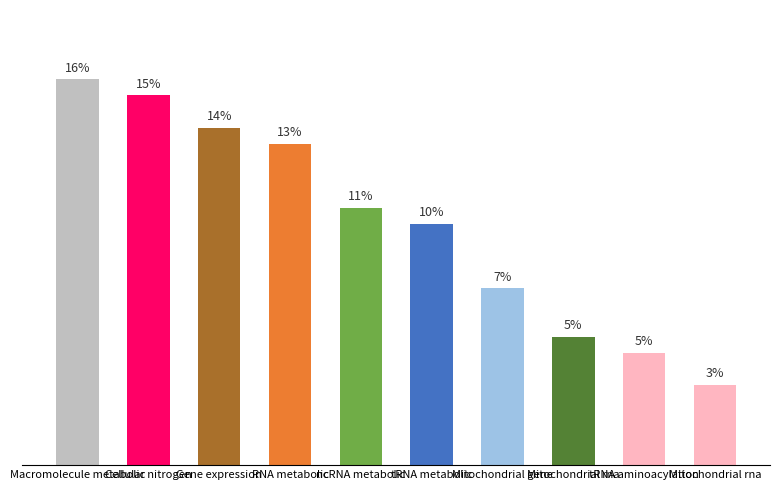

Does the chart contain any negative values?

No